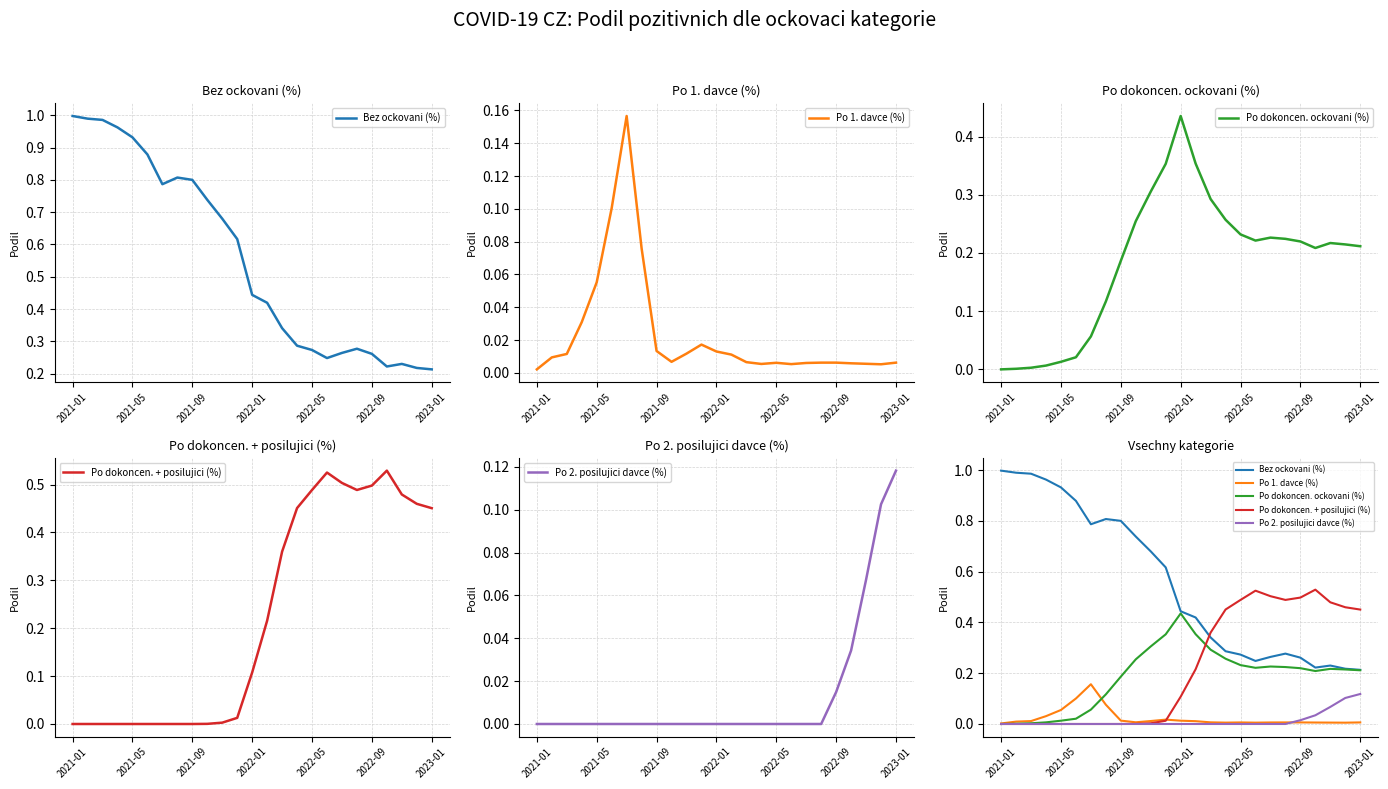

Where is the first local maximum for Po dokoncen. + posilujici (%)?

17